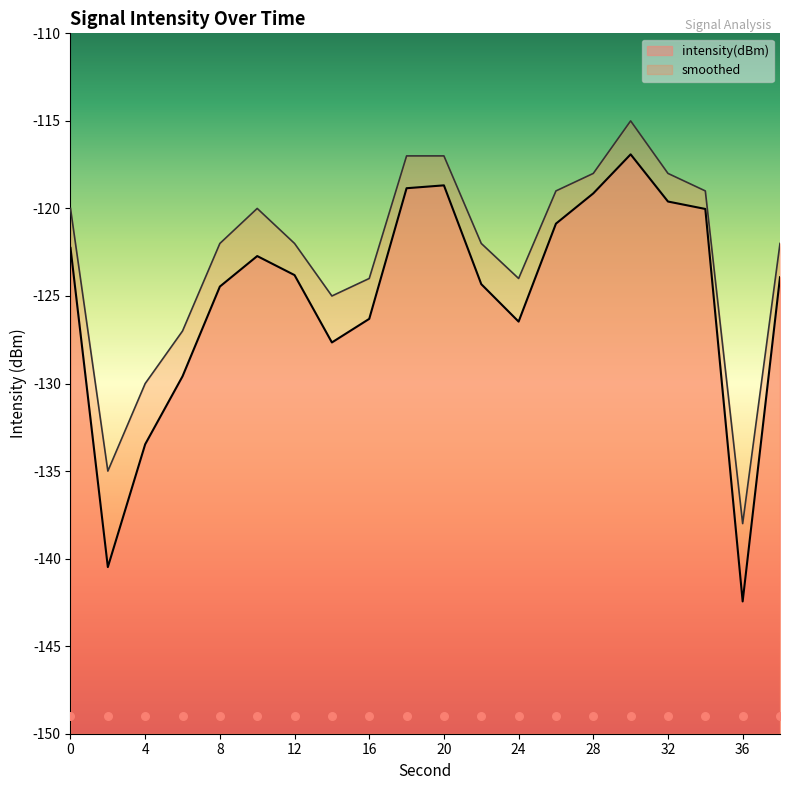

At which category is the sum across all series the highest?

30